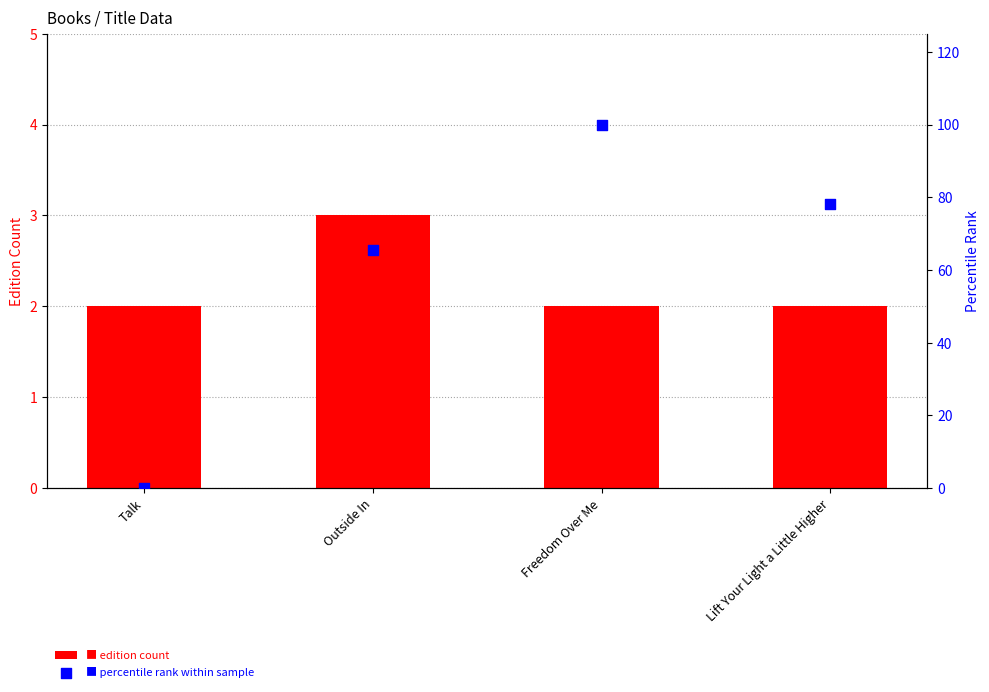

At which category is the sum across all series the highest?

Freedom Over Me